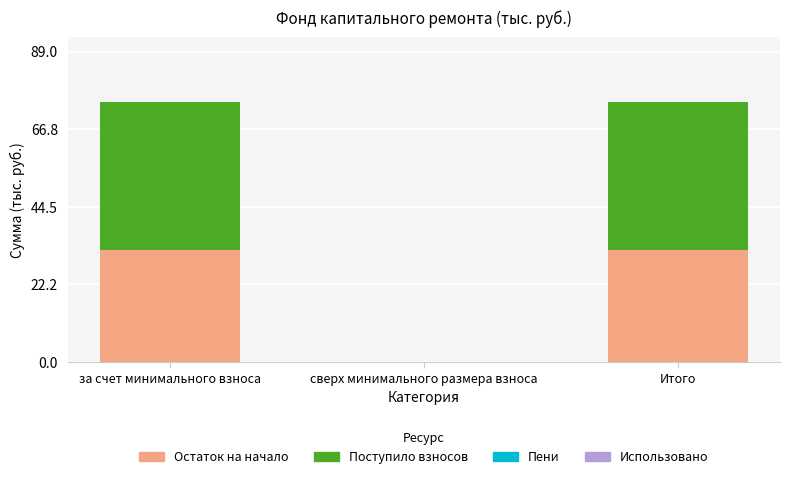

What is the approximate value of Остаток на начало at Итого?

32.2